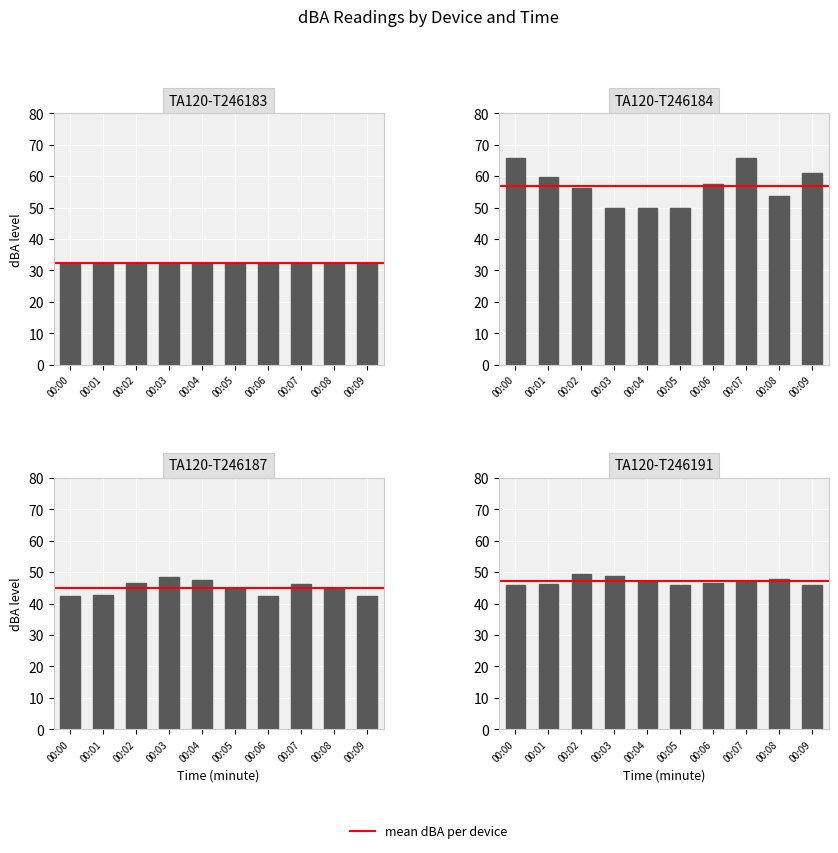

What is the sum of the TA120-T246187 values at 00:09 and 00:03?

90.9